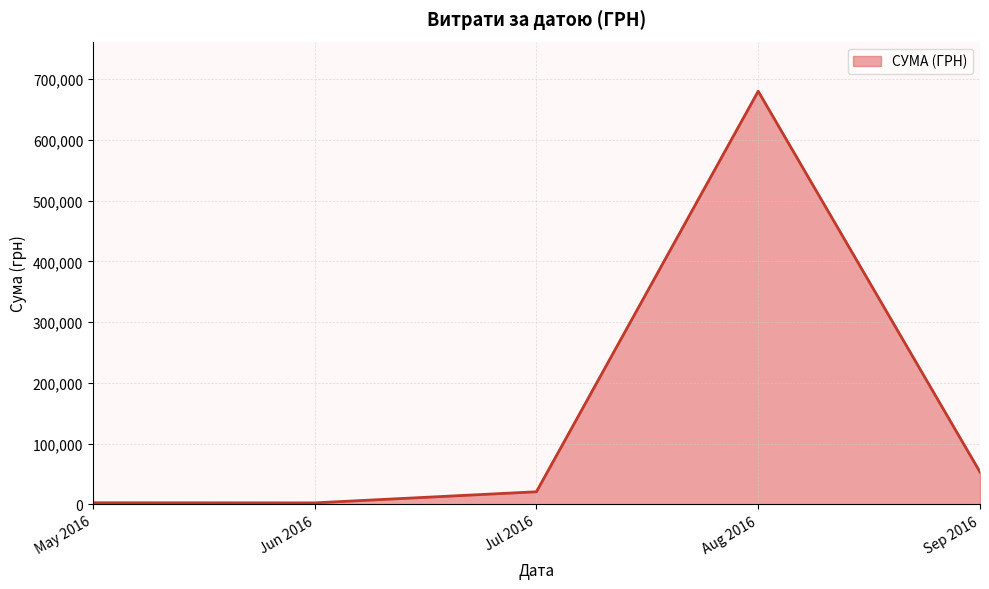

At which category does the chart reach its peak across all series?

Aug 2016